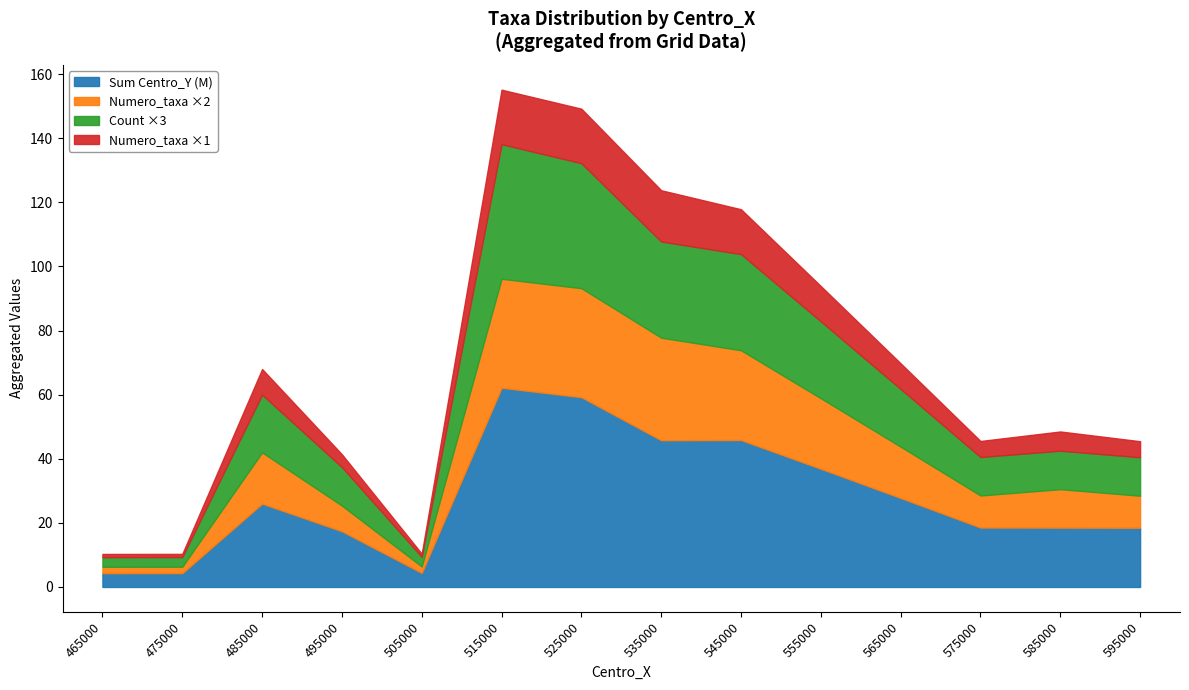

Which has a higher value, 465000 or 515000?

515000